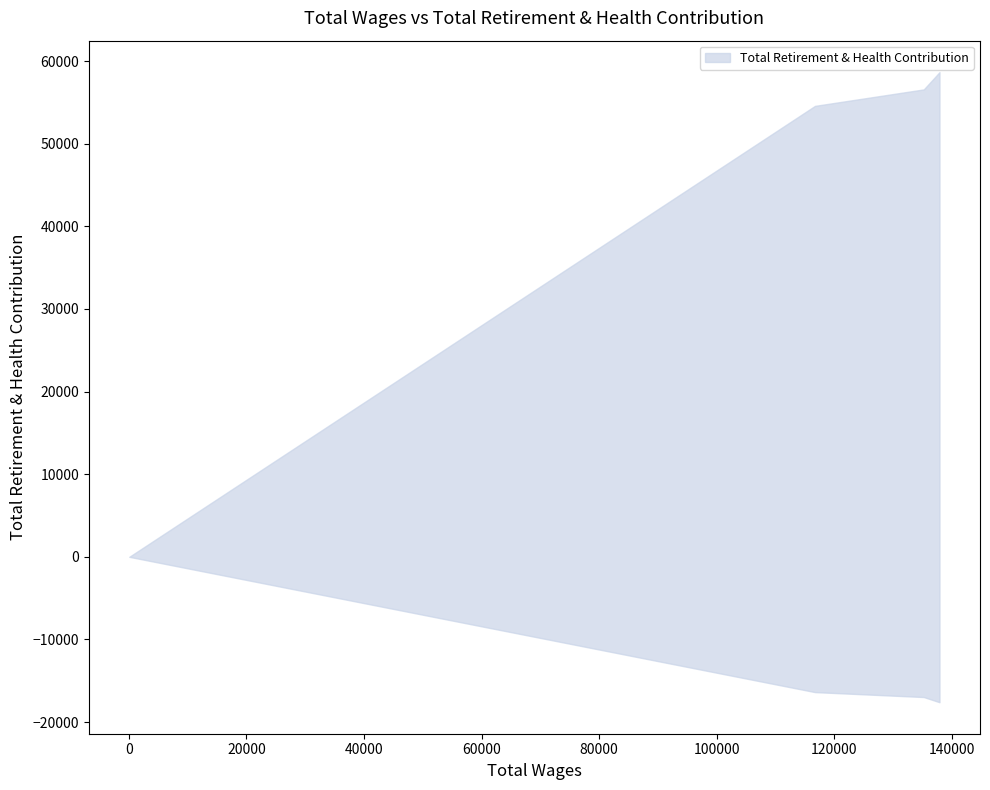

Reading left to right, list all the values displayed in this chart.

137882.0=58653	135210.0=56567	116702.0=54573	72.0=0